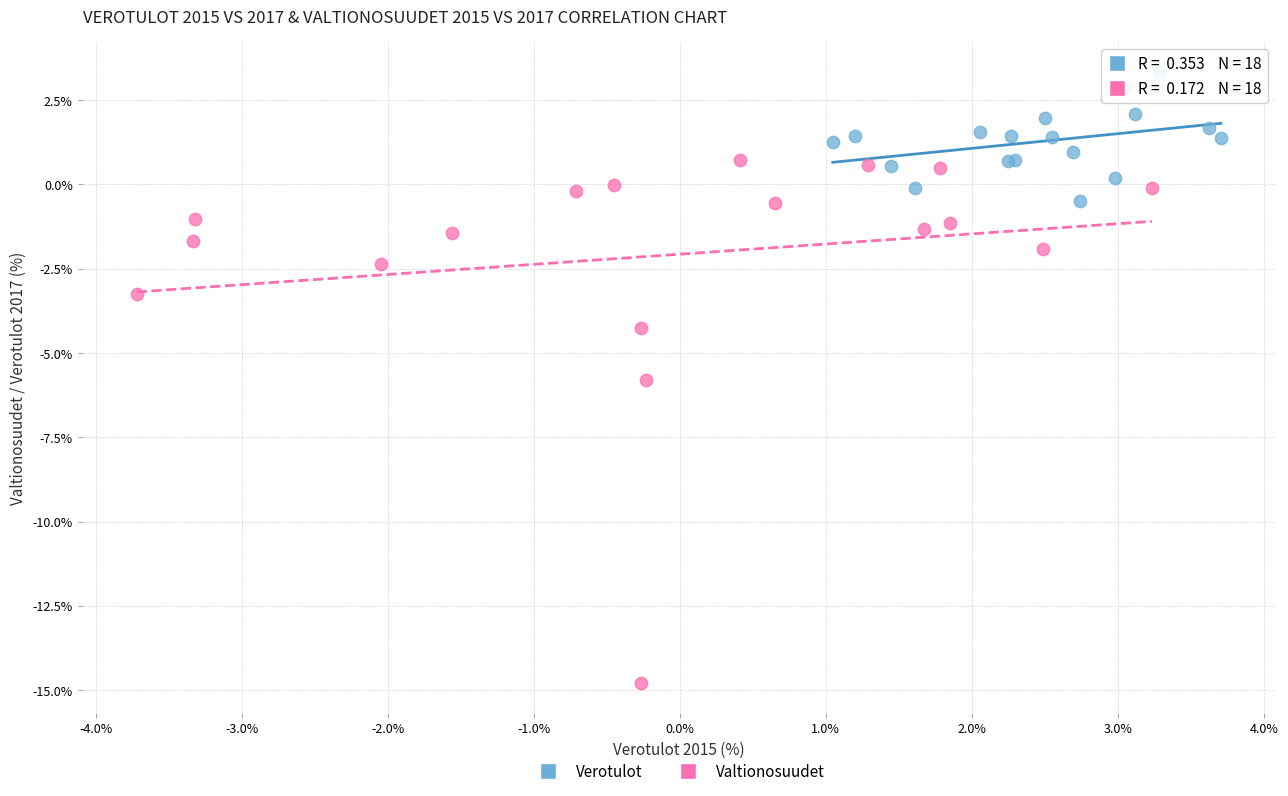

Which series reaches the maximum Y coordinate?

Verotulot